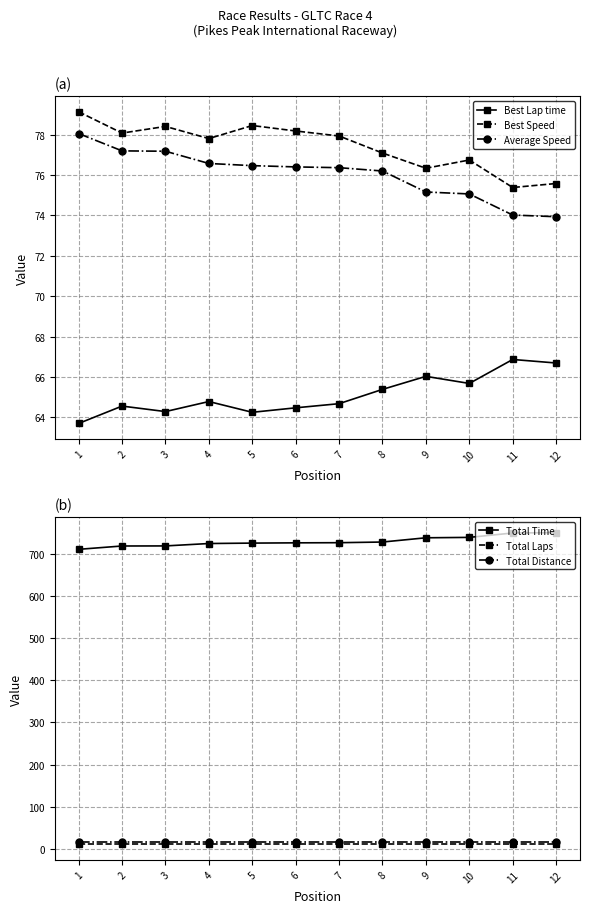

How many lines are shown in the chart?

6